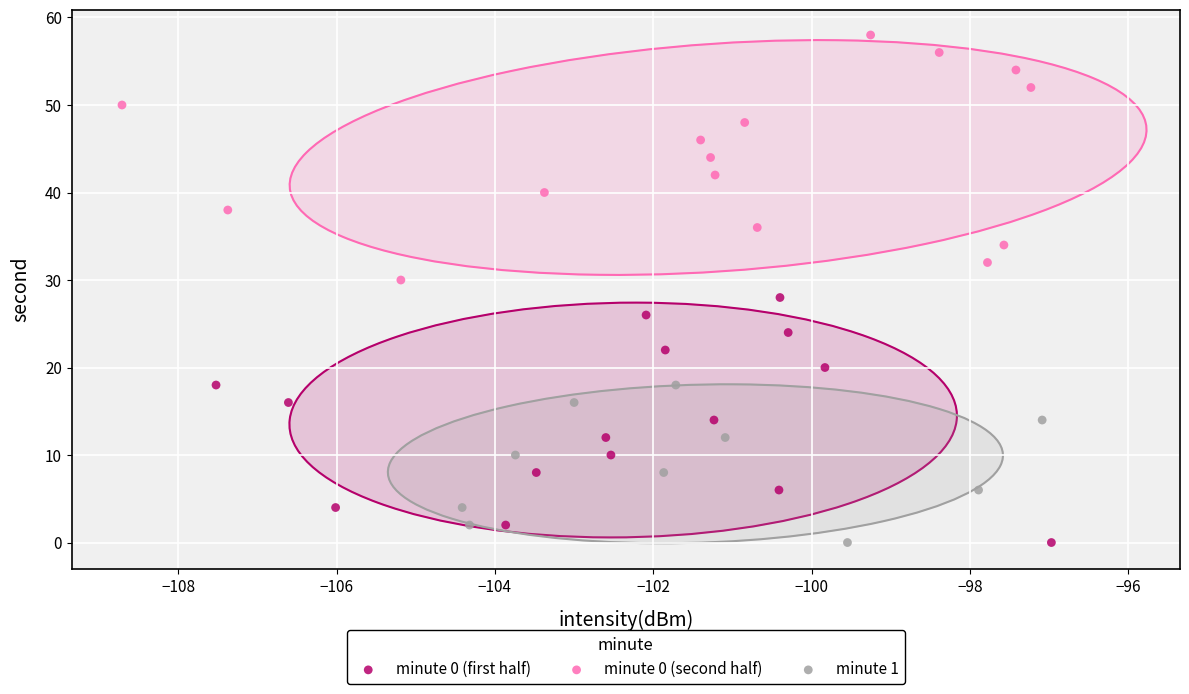

Which series reaches the maximum Y coordinate?

minute 0 (second half)